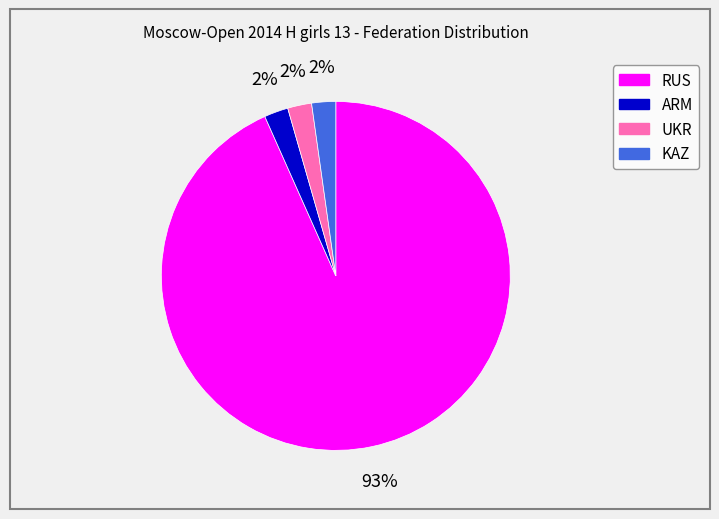

What is the largest slice in the pie chart?

RUS